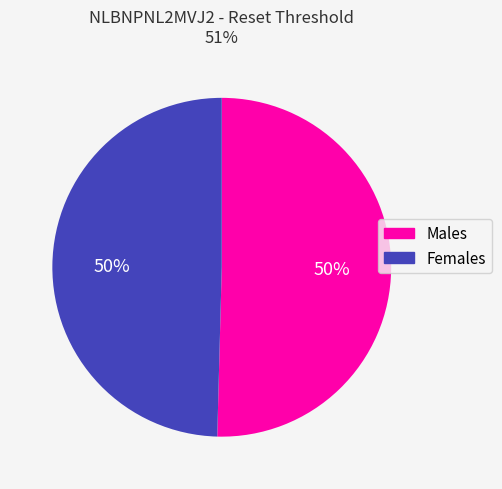

The Males slice represents 38% of the pie. True or false?

False